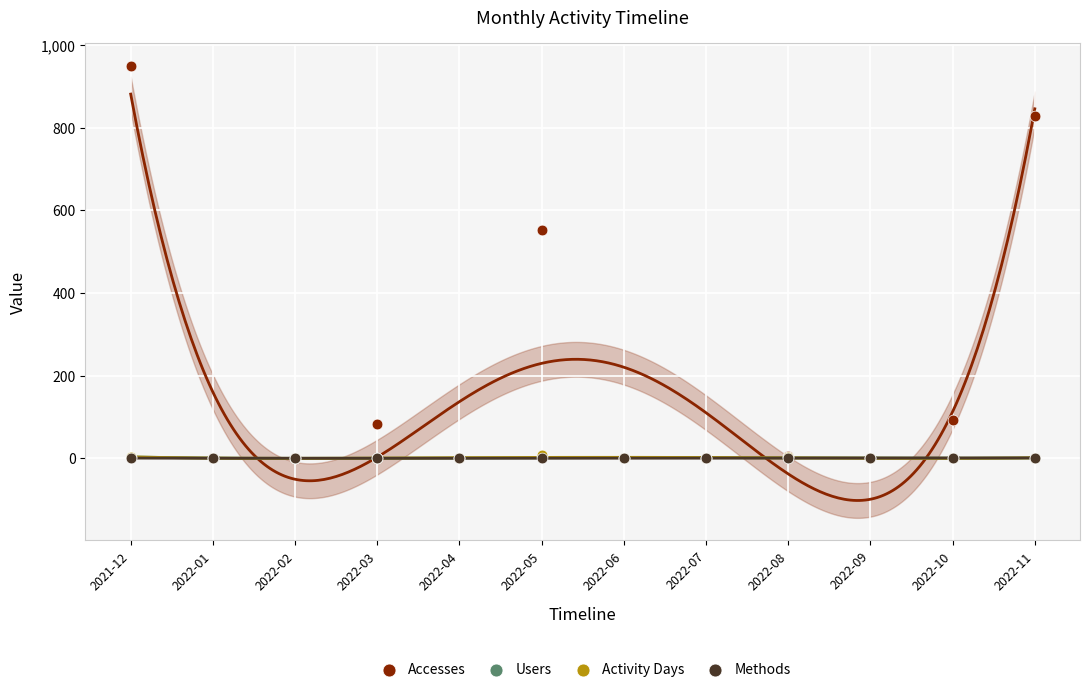

Which series contains the lowest Y value?

Accesses